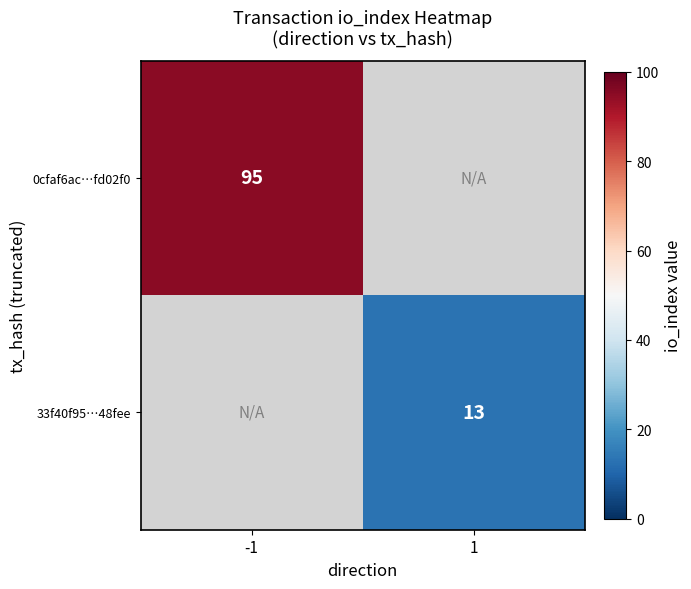

The 33f40f95…48fee series shows 13 at 1. True or false?

True